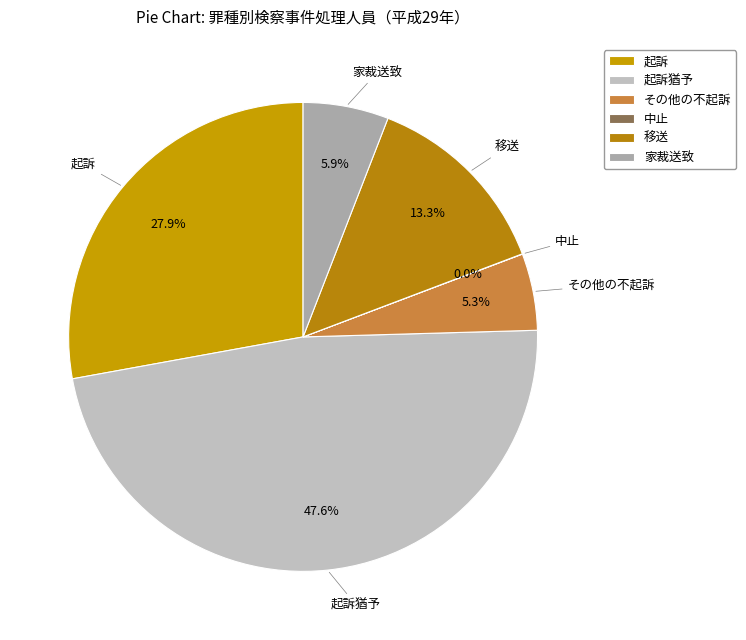

Does any single category account for the majority?

No